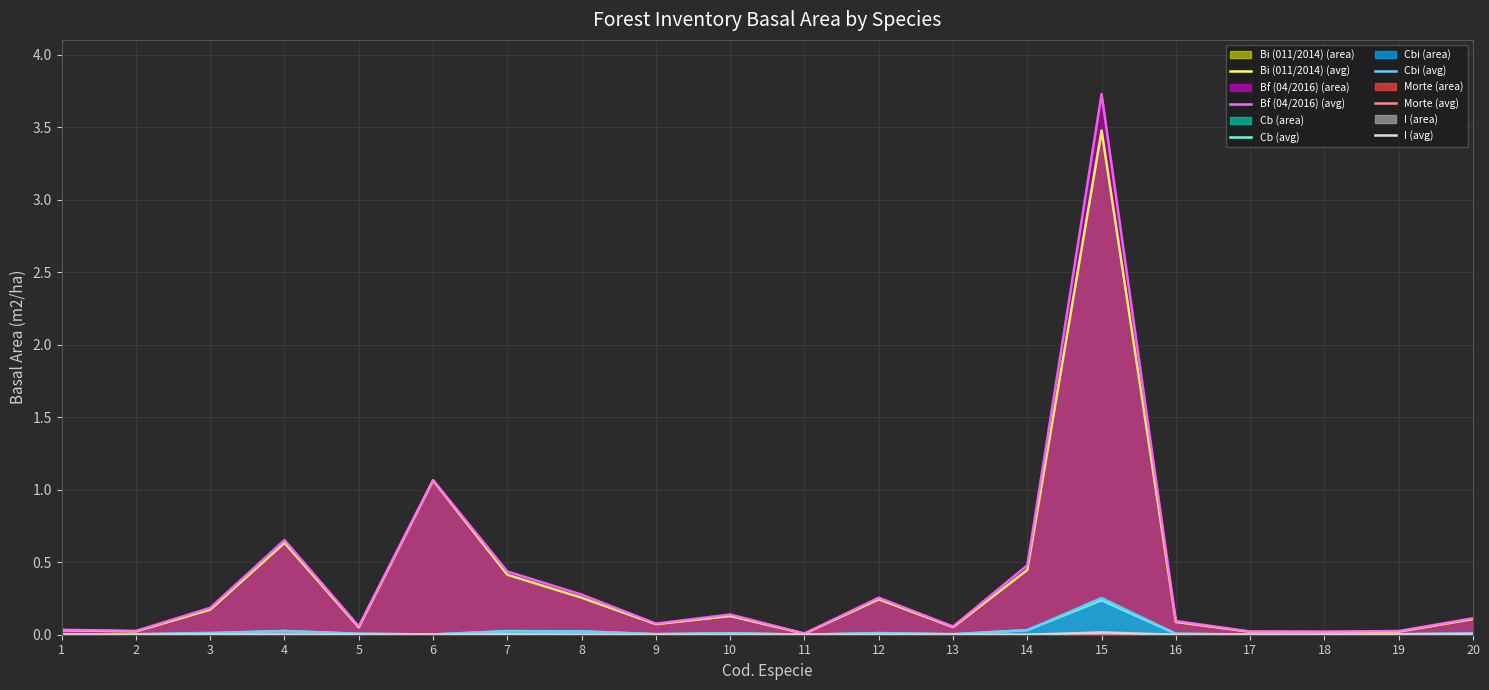

In Bf (04/2016) (line), how many points are higher than both neighbors (excluding endpoints)?

5